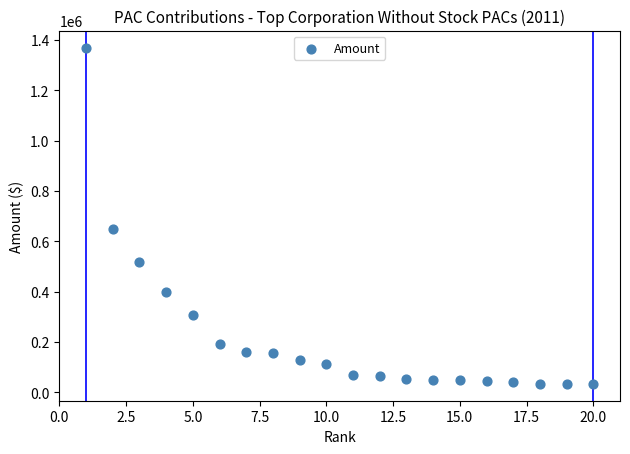

What is the range of X values (max minus min)?

19.0